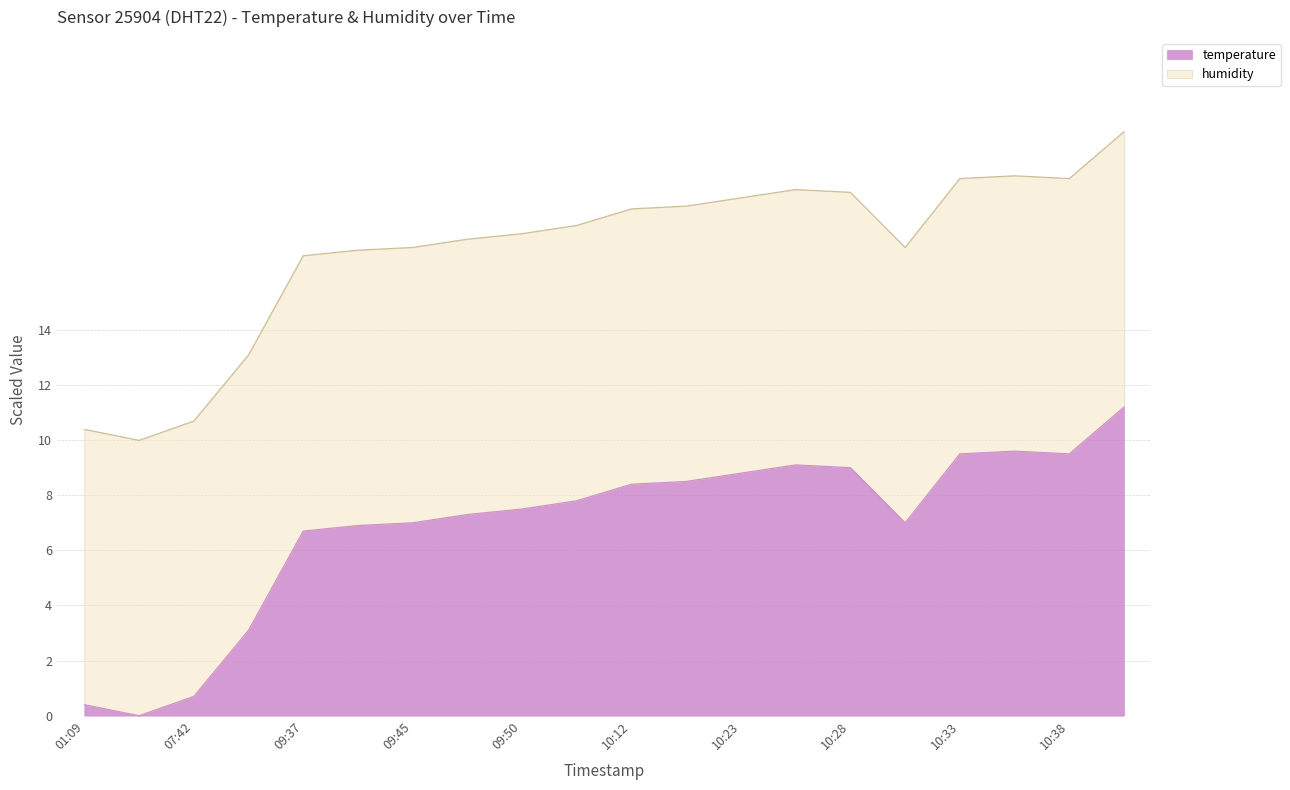

What is the greatest value displayed?

11.2